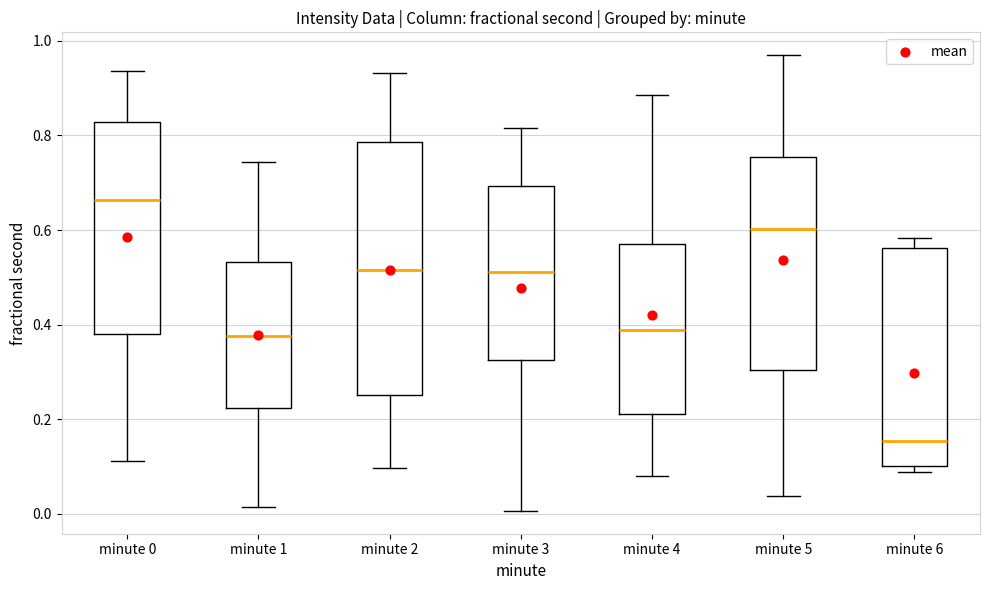

Reading left to right, read every box against the y-axis: the position of its median line, the range the box covers, and the ends of its whiskers. The values are not printed on the chart, so give them approximately, as read against the axis.

minute 0: median 0.66, box 0.38 to 0.82, whiskers 0.12 to 0.94
minute 1: median 0.38, box 0.22 to 0.54, whiskers 0.02 to 0.74
minute 2: median 0.52, box 0.26 to 0.78, whiskers 0.10 to 0.94
minute 3: median 0.52, box 0.32 to 0.70, whiskers 0.00 to 0.82
minute 4: median 0.38, box 0.22 to 0.56, whiskers 0.08 to 0.88
minute 5: median 0.60, box 0.30 to 0.76, whiskers 0.04 to 0.96
minute 6: median 0.16, box 0.10 to 0.56, whiskers 0.08 to 0.58